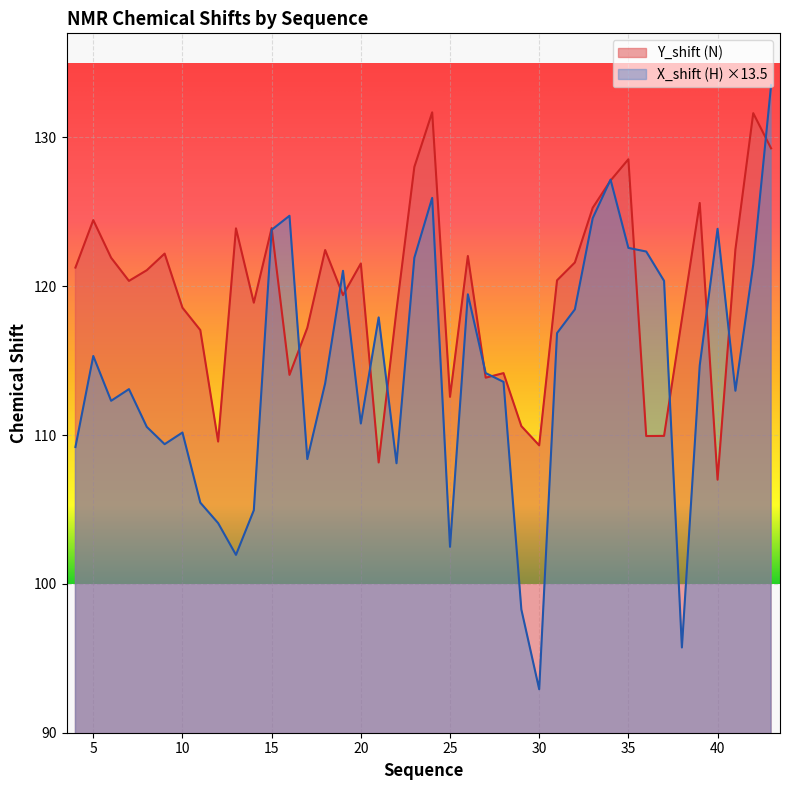

Is it true that X_shift (H) equals 92.9 at 30?

True